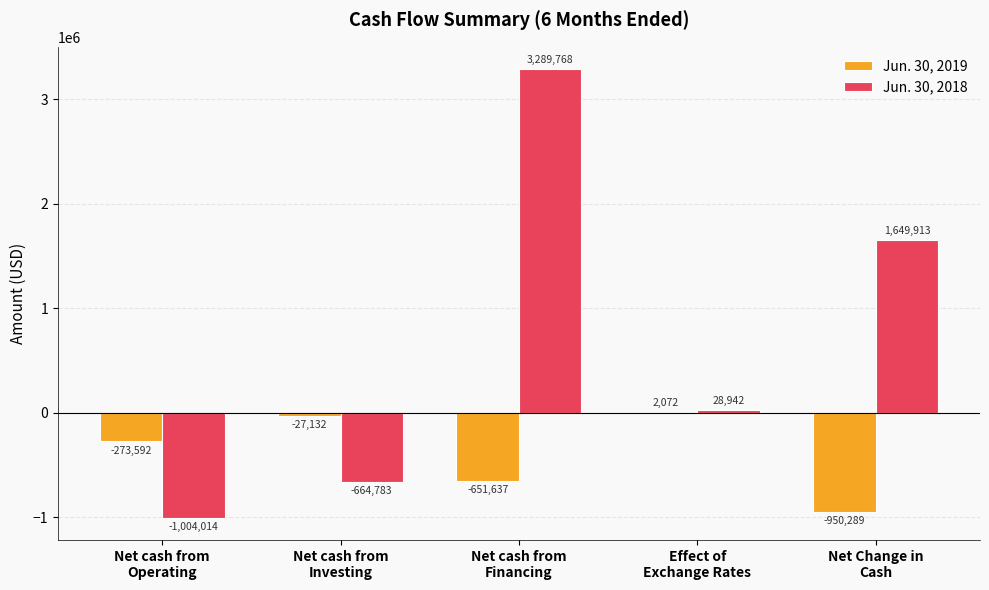

Which series has the largest total across all categories?

Jun. 30, 2018